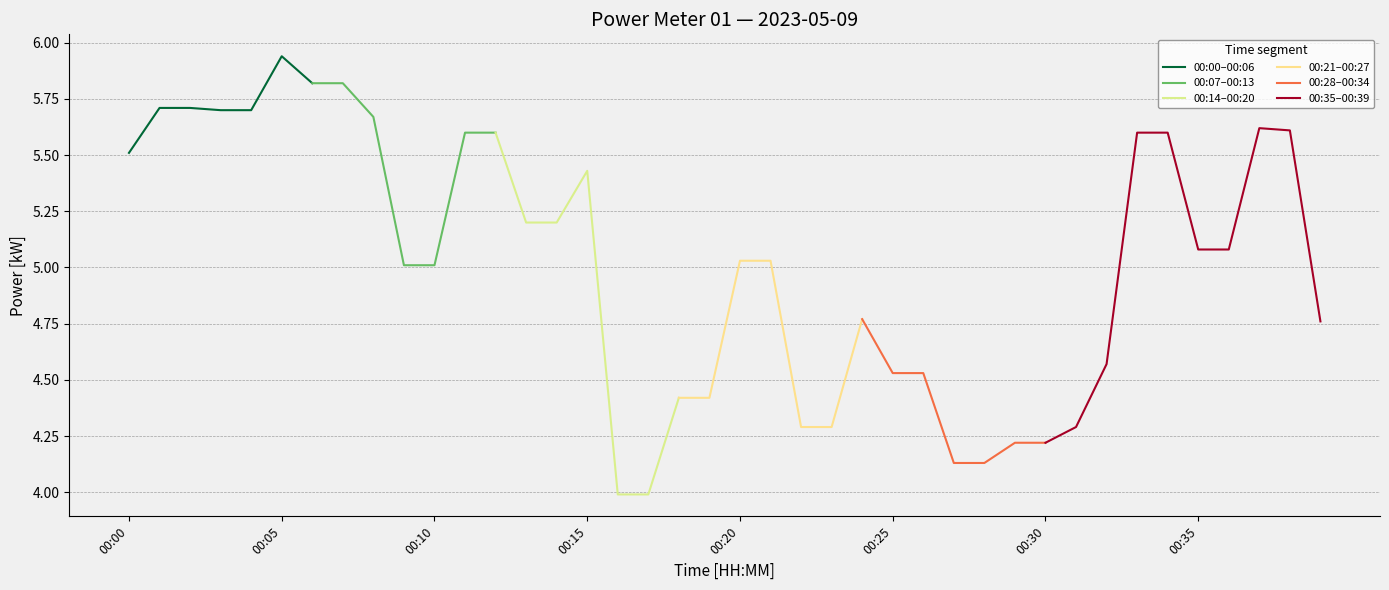

True or false: there are more than 1 points higher than both neighbors.

True